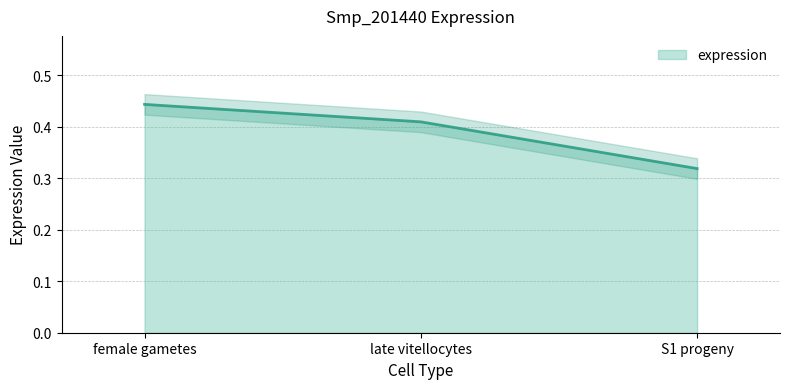

What is the difference between the maximum and minimum values?

0.1